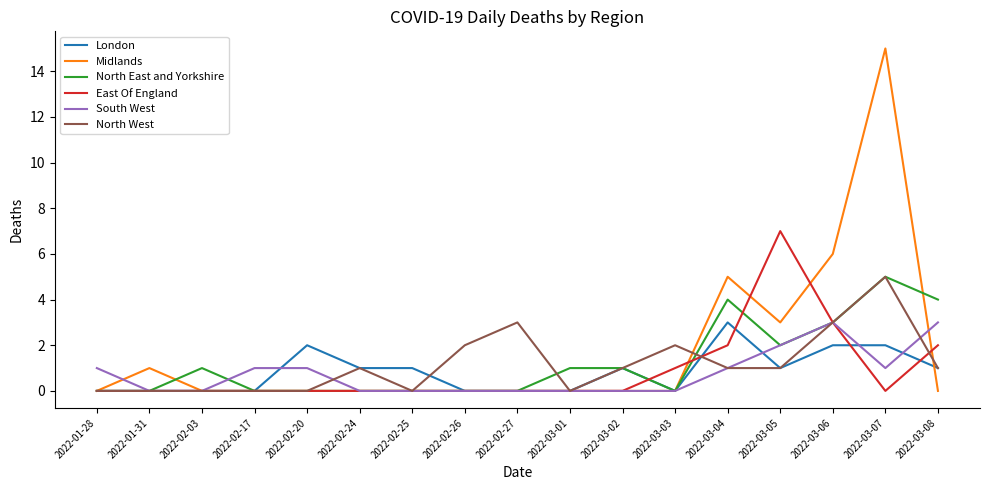

The value of London at 2022-03-07 is 3. True or false?

False